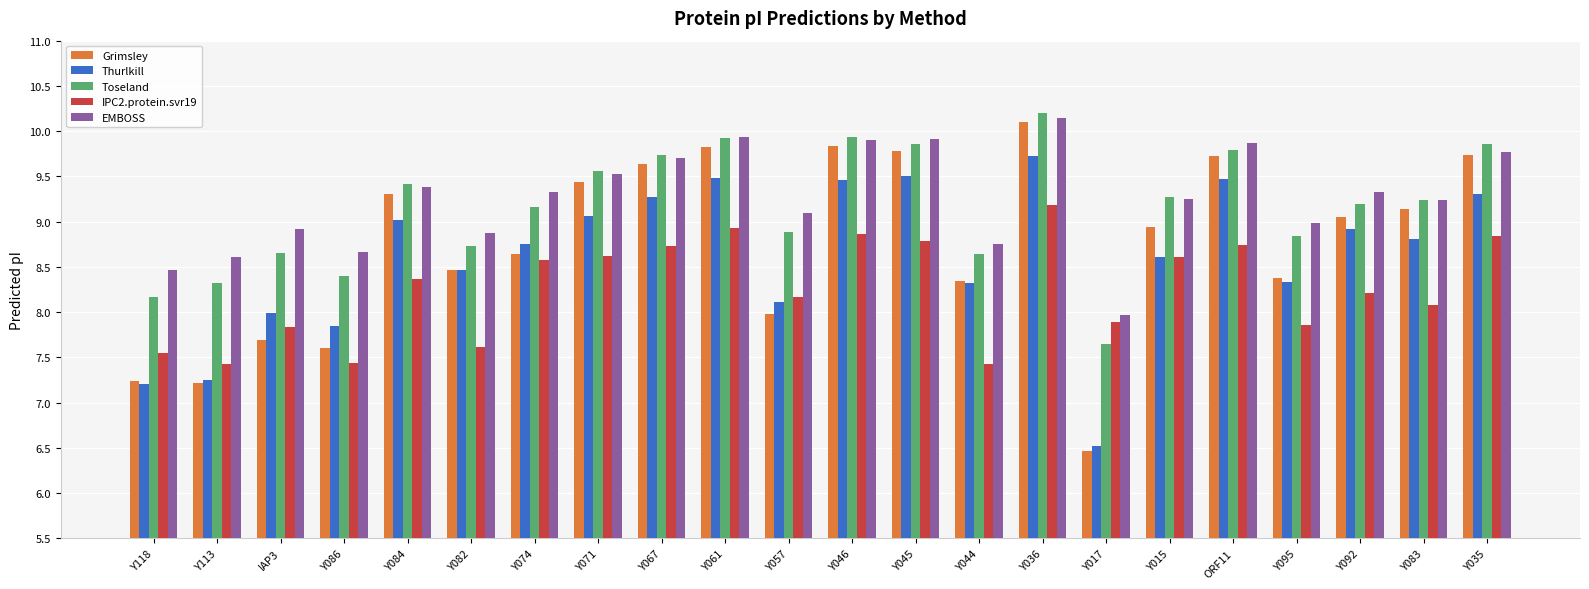

Count the number of categories in the chart.

22